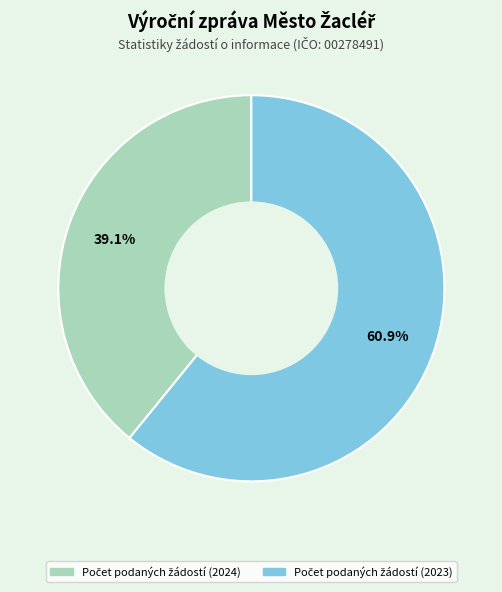

Is there a majority slice in this chart?

Yes